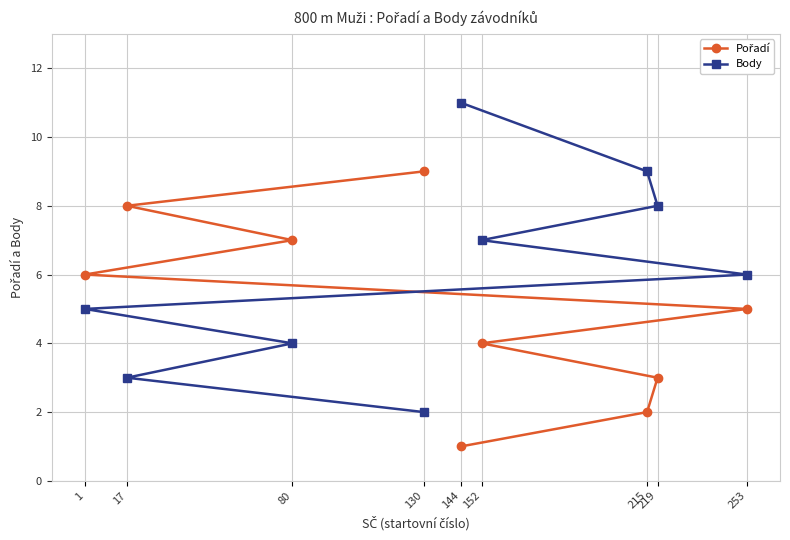

Reading right to left, transcribe all the data shown in this chart.

Pořadí: 130=9	17=8	80=7	1=6	253=5	152=4	219=3	215=2	144=1
Body: 130=2	17=3	80=4	1=5	253=6	152=7	219=8	215=9	144=11